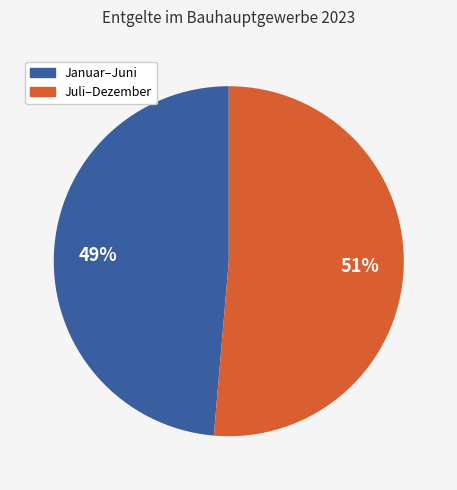

Does any single category account for the majority?

Yes